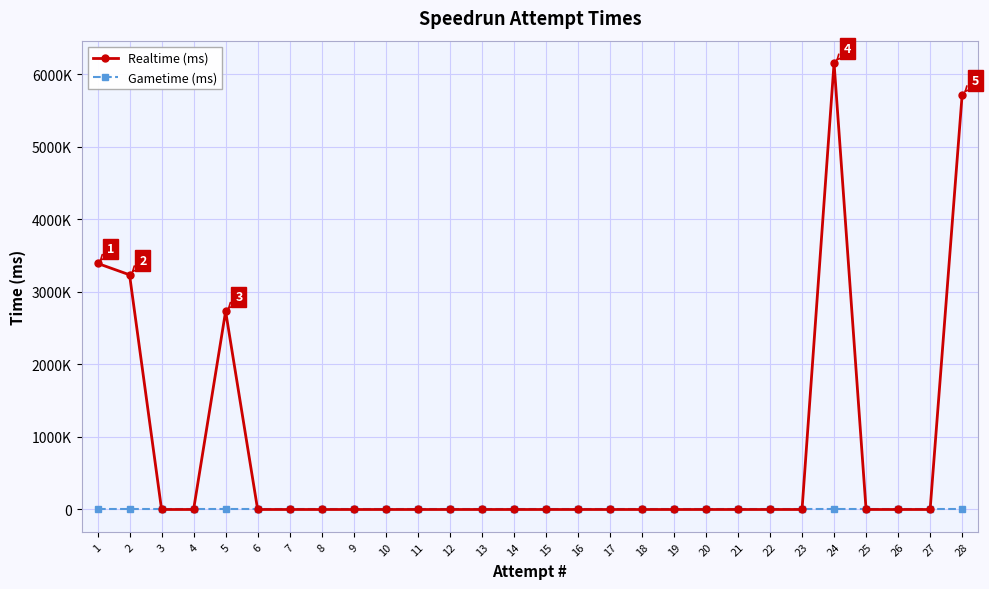

List the labels in order of Realtime (ms) value, smallest first.

3, 4, 6, 7, 8, 9, 10, 11, 12, 13, 14, 15, 16, 17, 18, 19, 20, 21, 22, 23, 25, 26, 27, 5, 2, 1, 28, 24